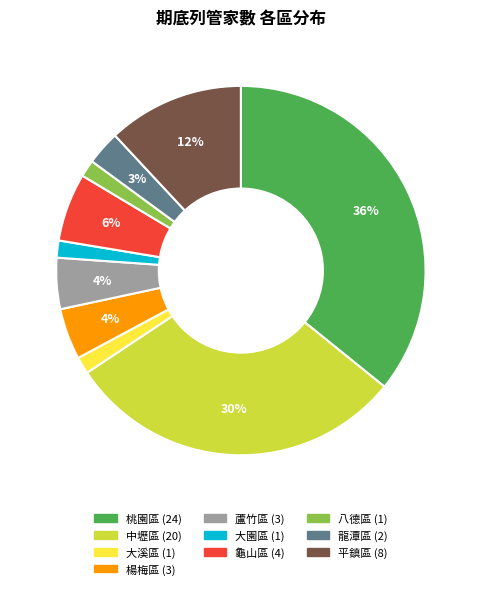

True or false: 大園區 accounts for 1% of the total.

True